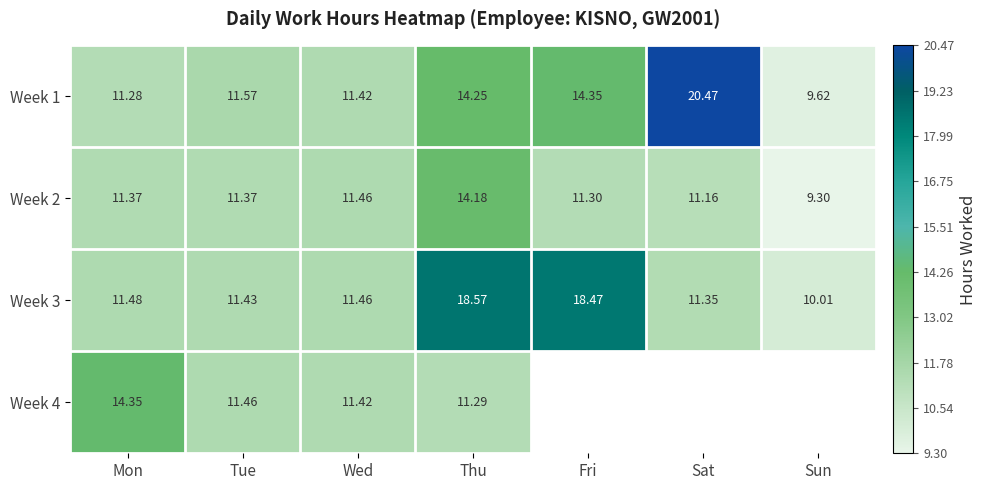

What is the maximum value shown in the chart?

20.5